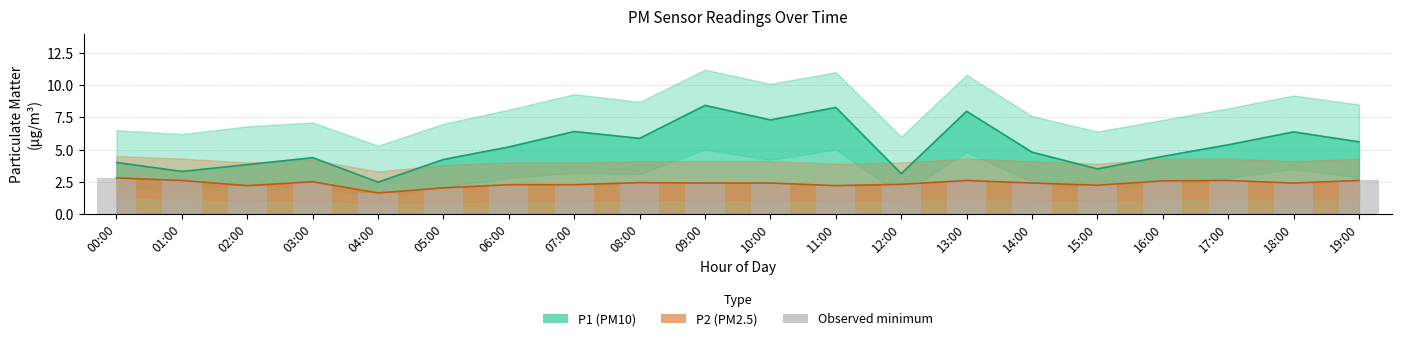

What is the label of the 16th bar from the right?

04:00